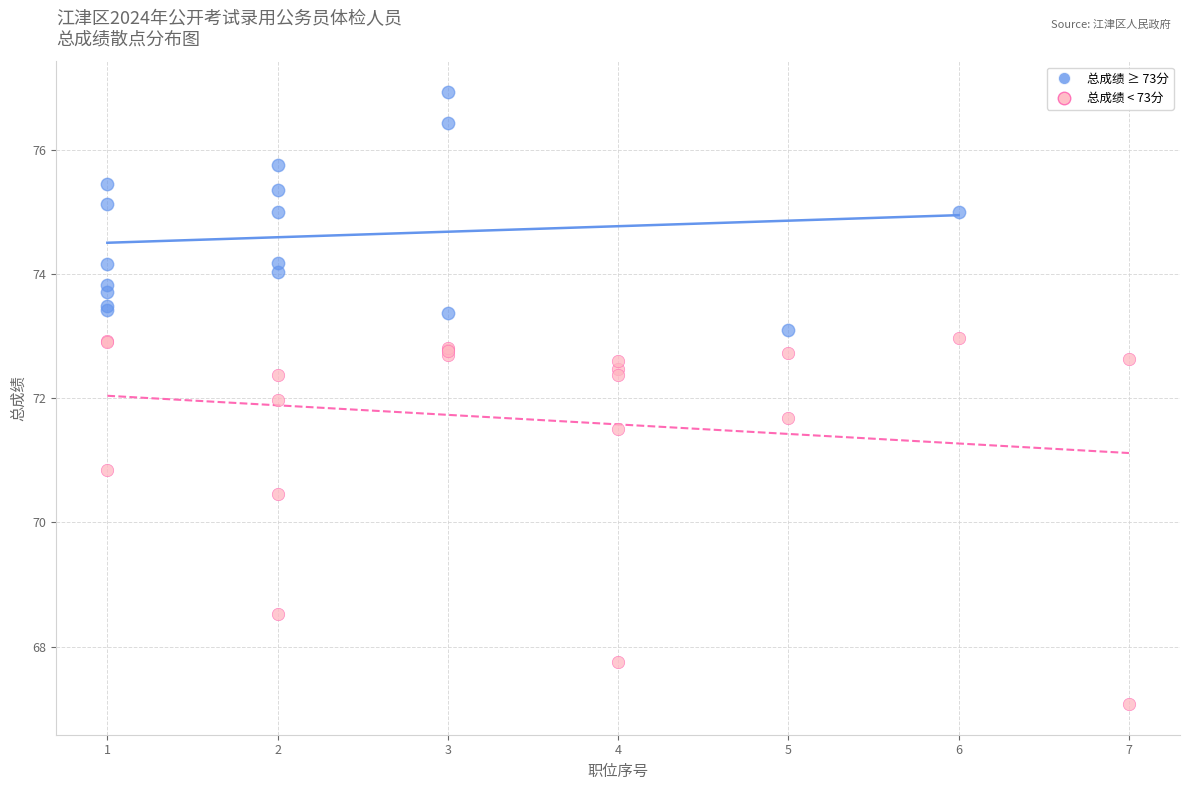

Which series reaches the maximum Y coordinate?

总成绩 ≥ 73分